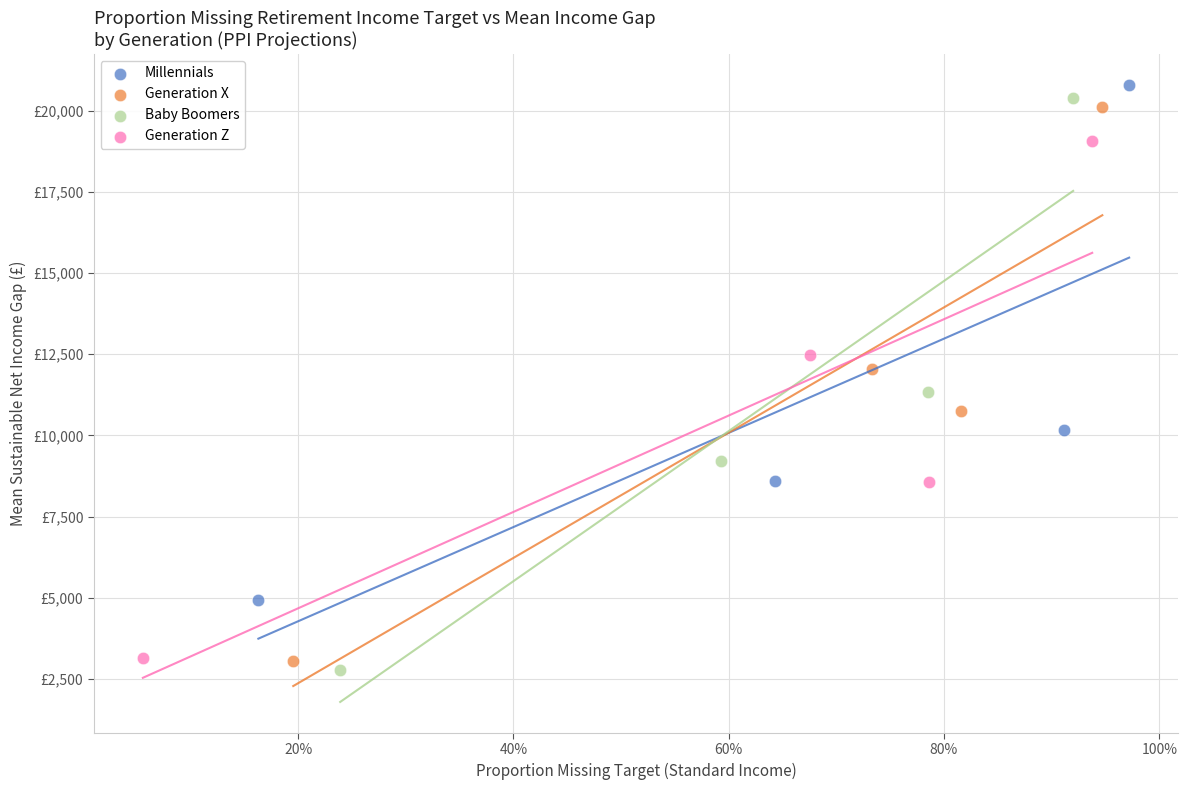

What are all the series names shown in the legend?

Millennials, Generation X, Baby Boomers, Generation Z